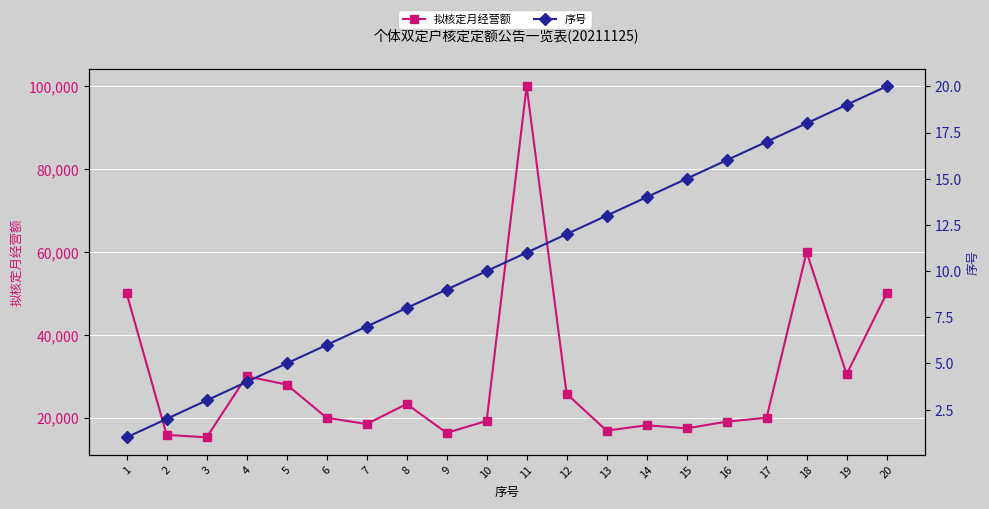

What is the minimum value for 序号?

1.0